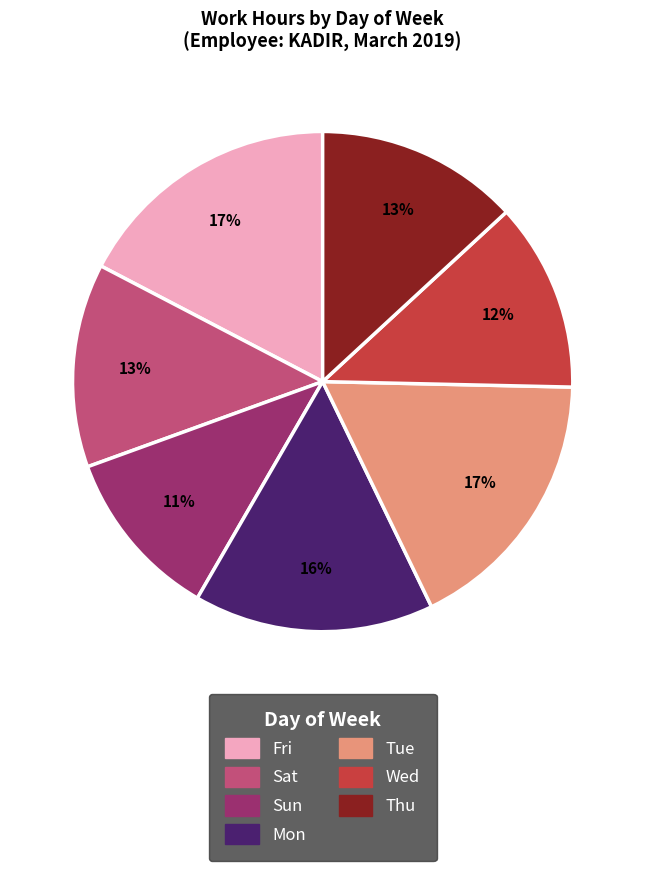

Which category has the smallest portion of the pie?

Sun